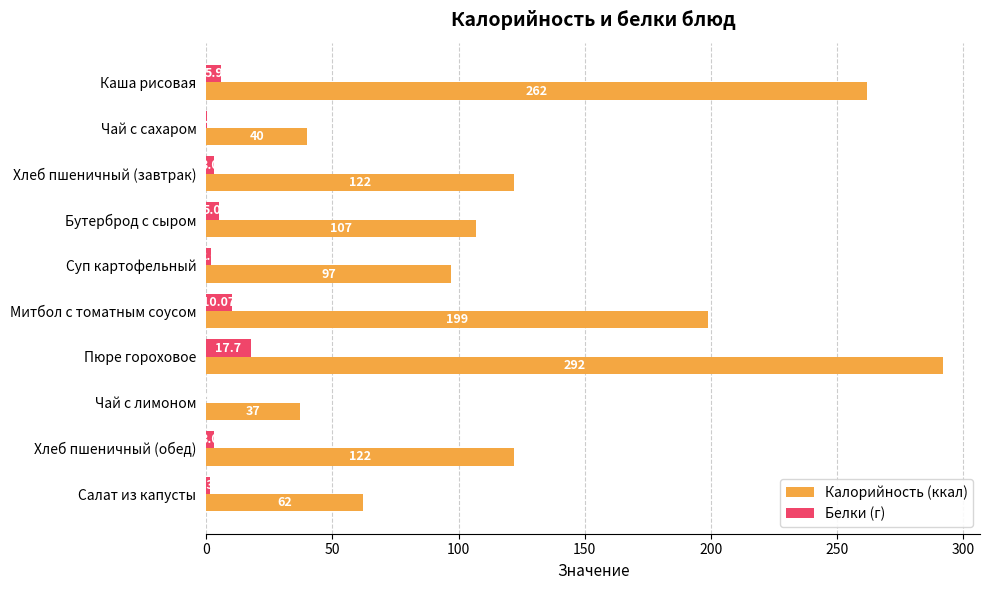

Is the value of Белки (г) at Митбол с томатным соусом greater than the value of Калорийность (ккал) at Чай с лимоном?

No